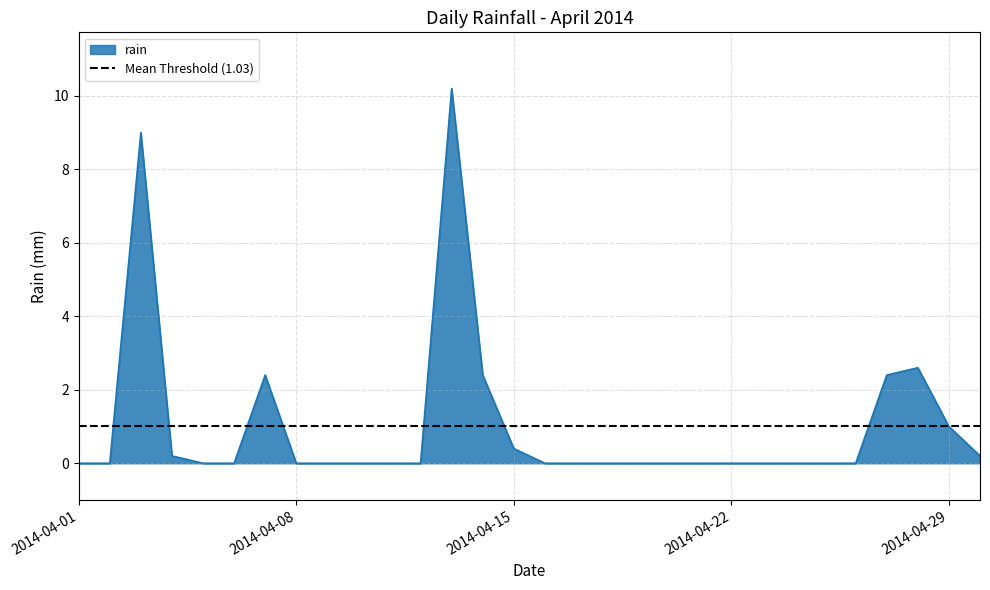

True or false: the data has more than 2 interior local peaks.

True